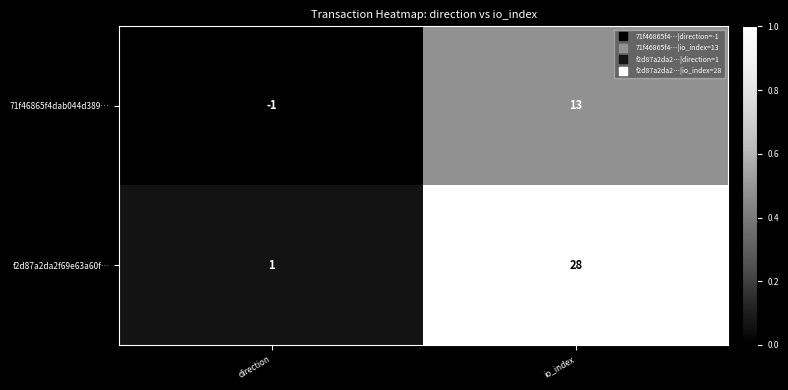

Reading left to right, extract all data points from this chart.

71f46865f4dab044d389…: direction=-1	io_index=13
f2d87a2da2f69e63a60f…: direction=1	io_index=28